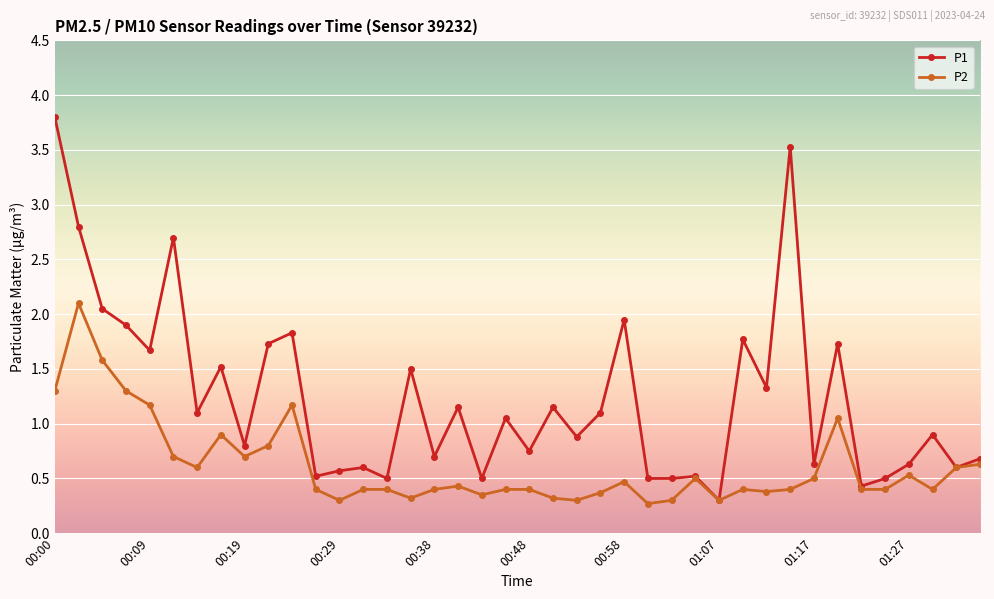

Which series has the largest total across all categories?

P1